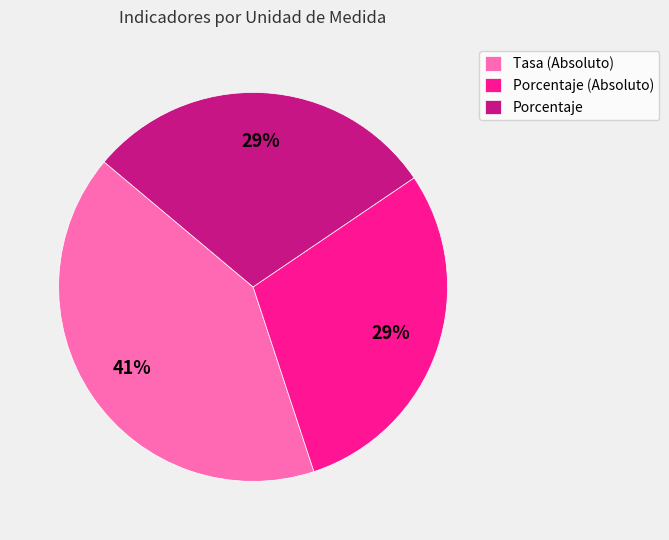

What is the ratio of the value at Tasa (Absoluto) to the value at Porcentaje (Absoluto)?

1.4